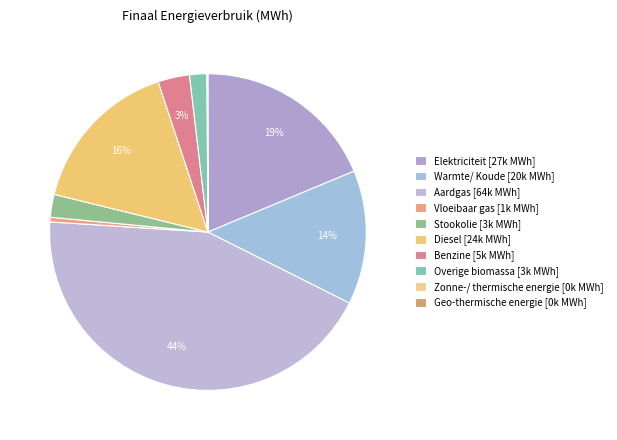

To the nearest percent, what is the difference between the largest and smallest slice percentages?

44%